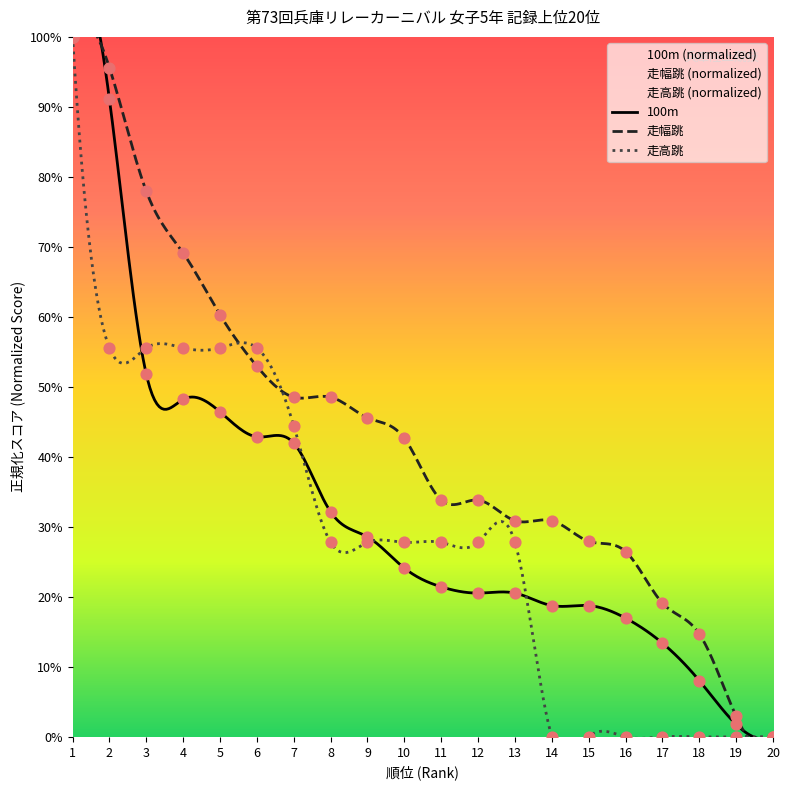

Which series contains the highest Y value?

100m_times